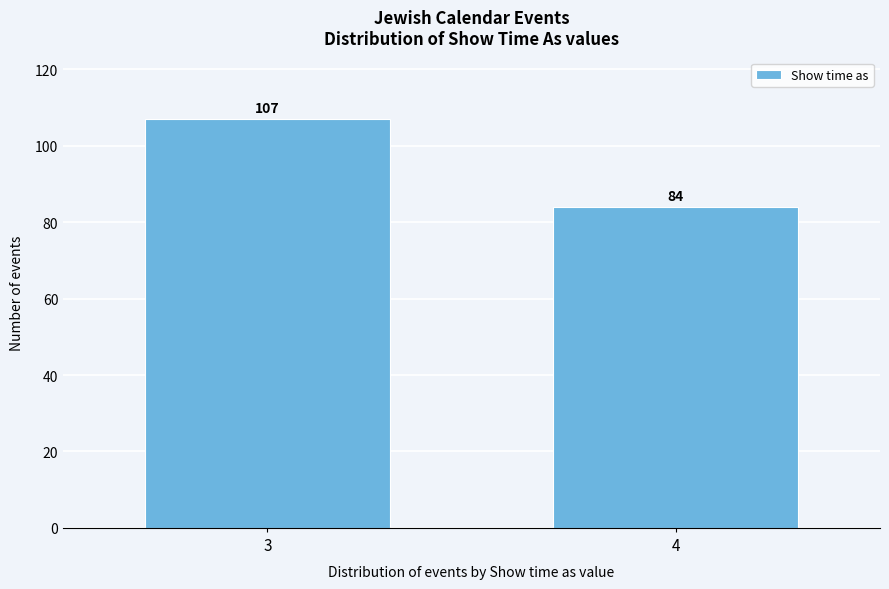

Reading left to right, extract all data points from this chart.

3=107	4=84